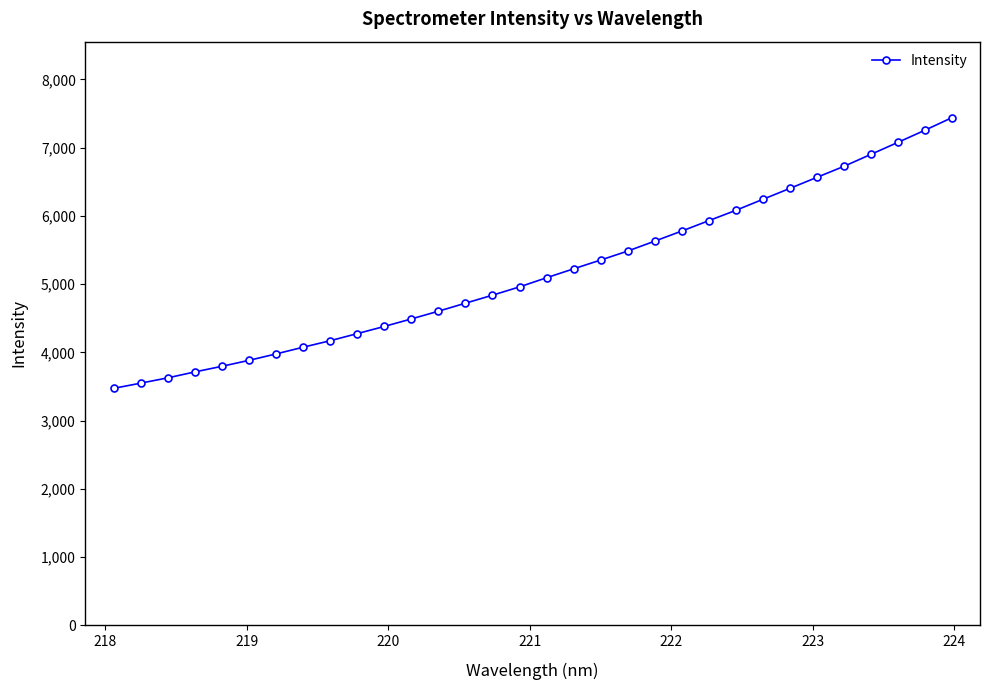

What is the value of the 1st point from the left?

3472.3